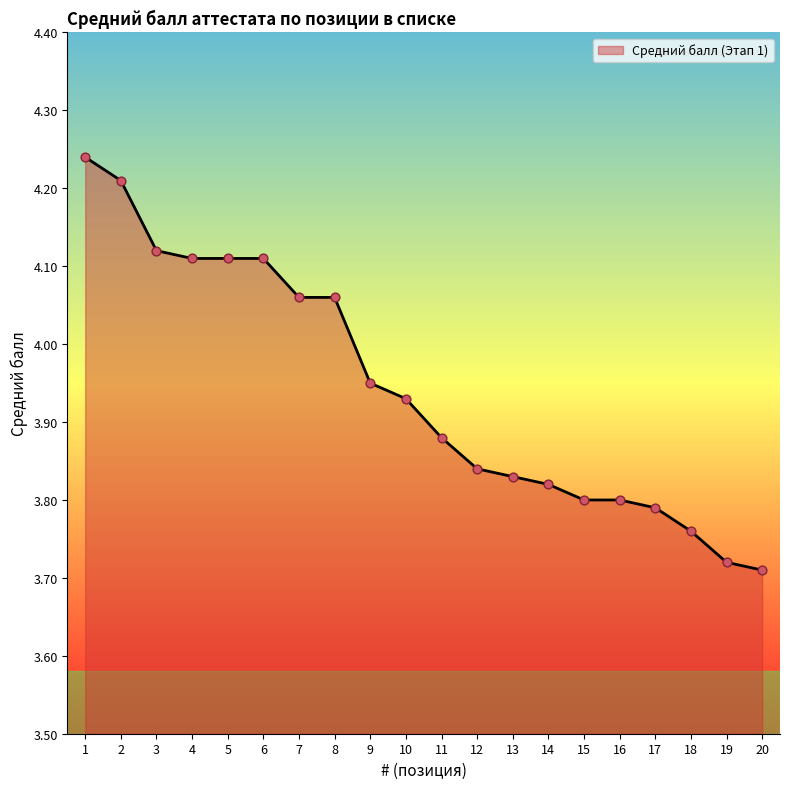

Between 14 and 3, which is larger?

3